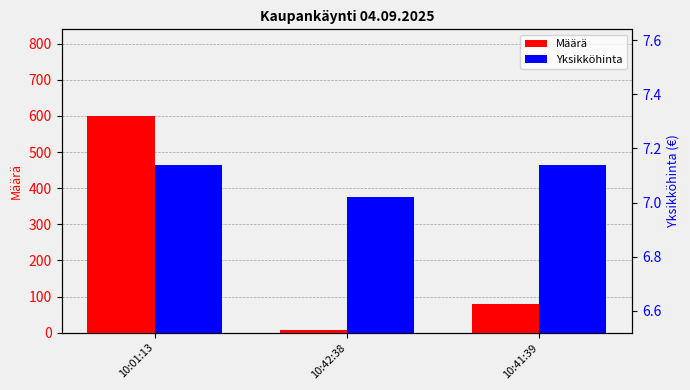

Which has a higher value, 10:41:39 or 10:01:13?

10:01:13